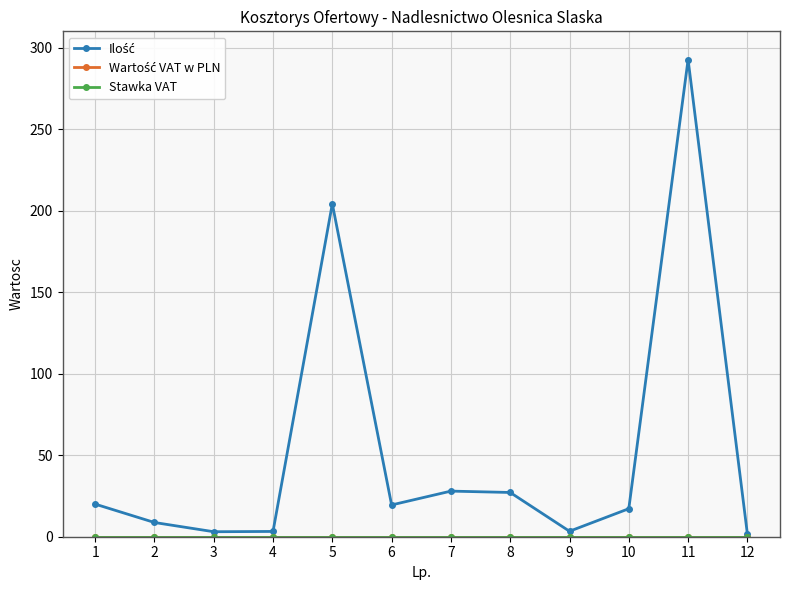

How many categories are shown in the chart?

12